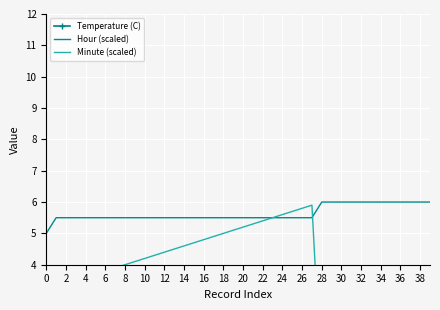

What is the lowest value of the Hour (scaled) series?

5.0